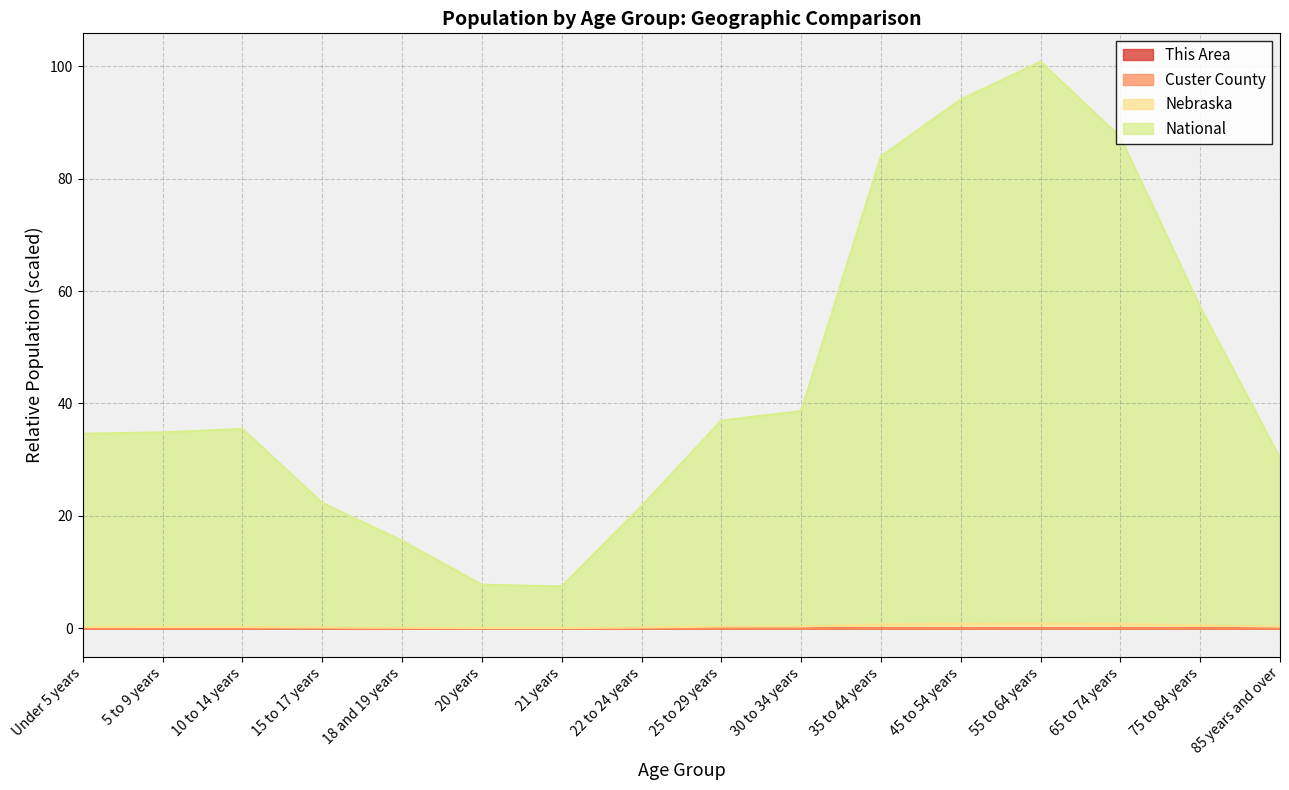

Where is the first local maximum for This Area?

10 to 14 years